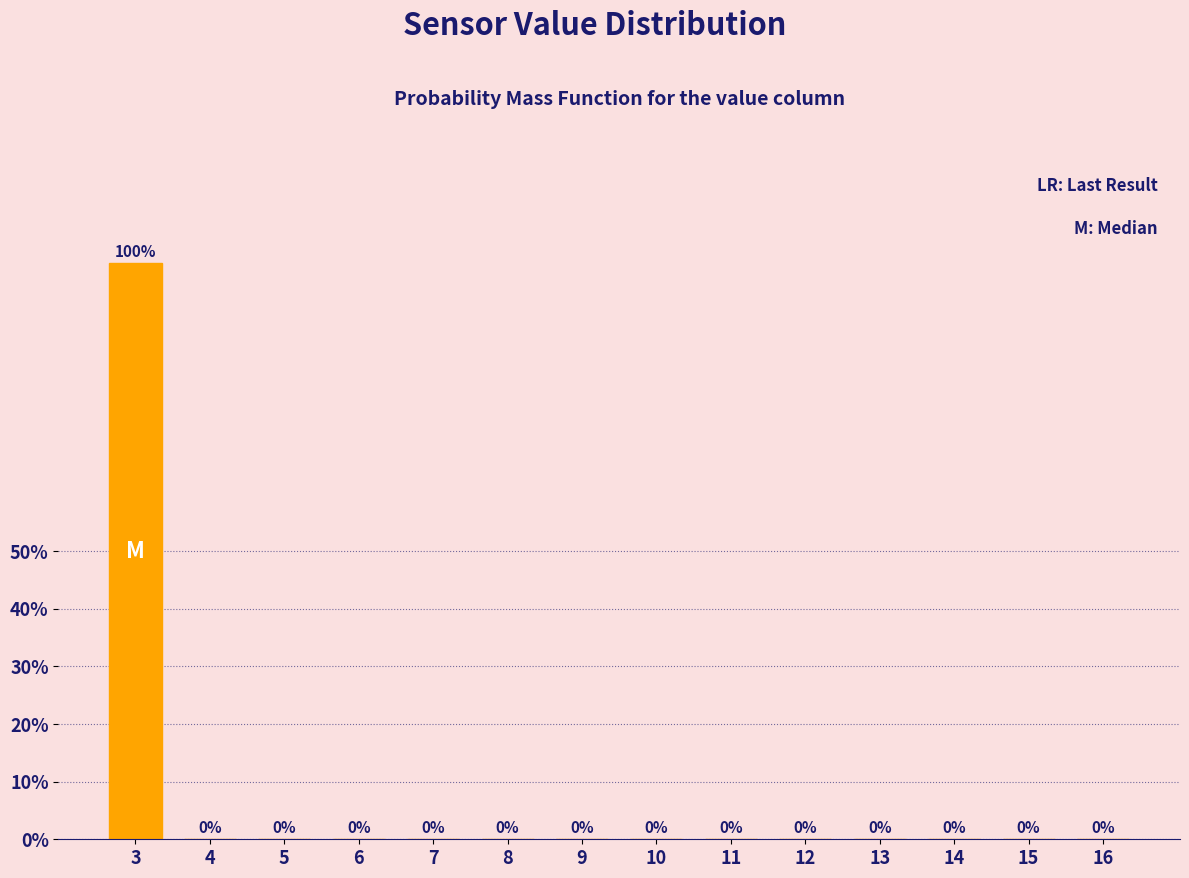

Over which range of the x-axis is the bar tallest?

2.5 to 3.5